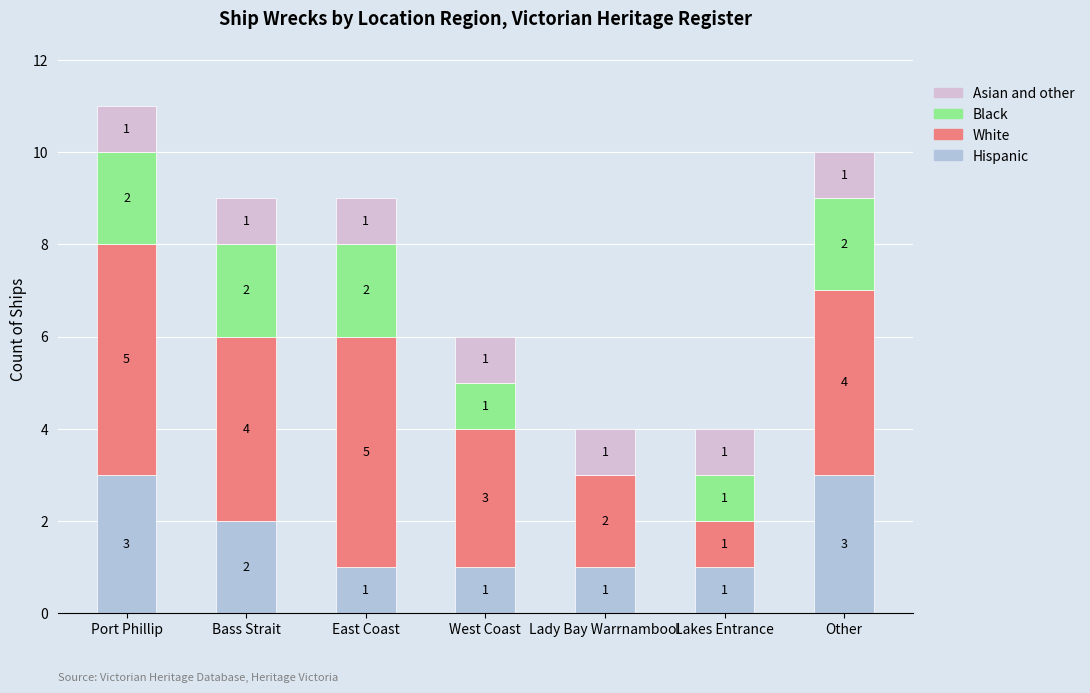

What is the total value across all series at East Coast?

9